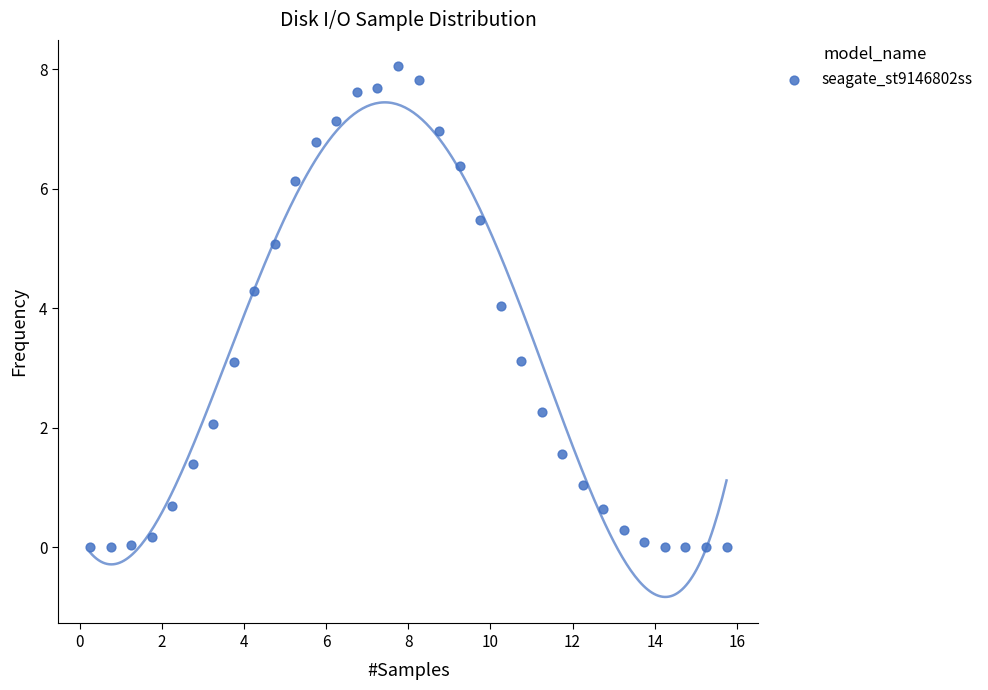

What is the range of X values (max minus min)?

15.5